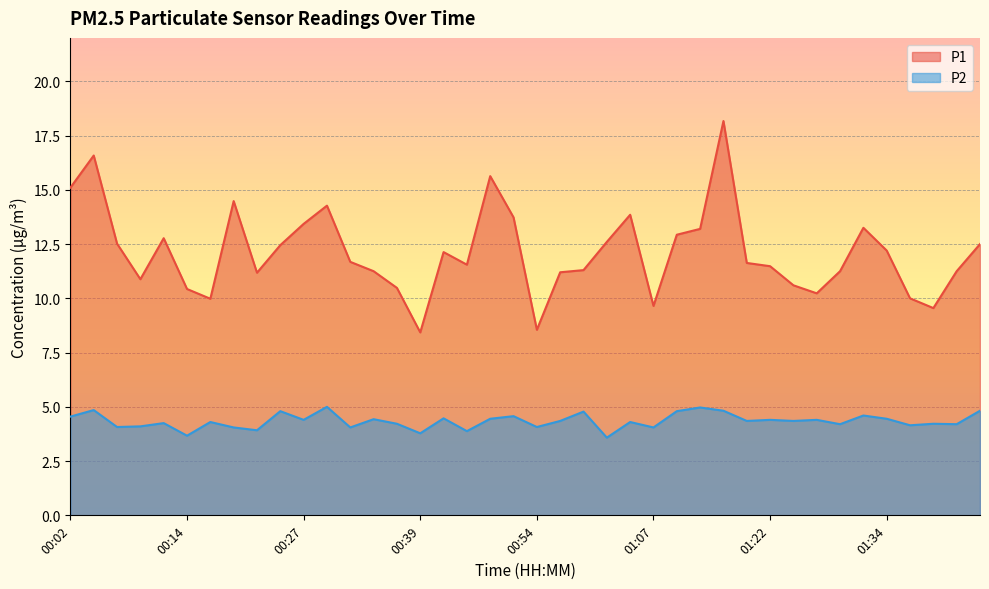

At which category does P1 reach its first local peak?

00:04